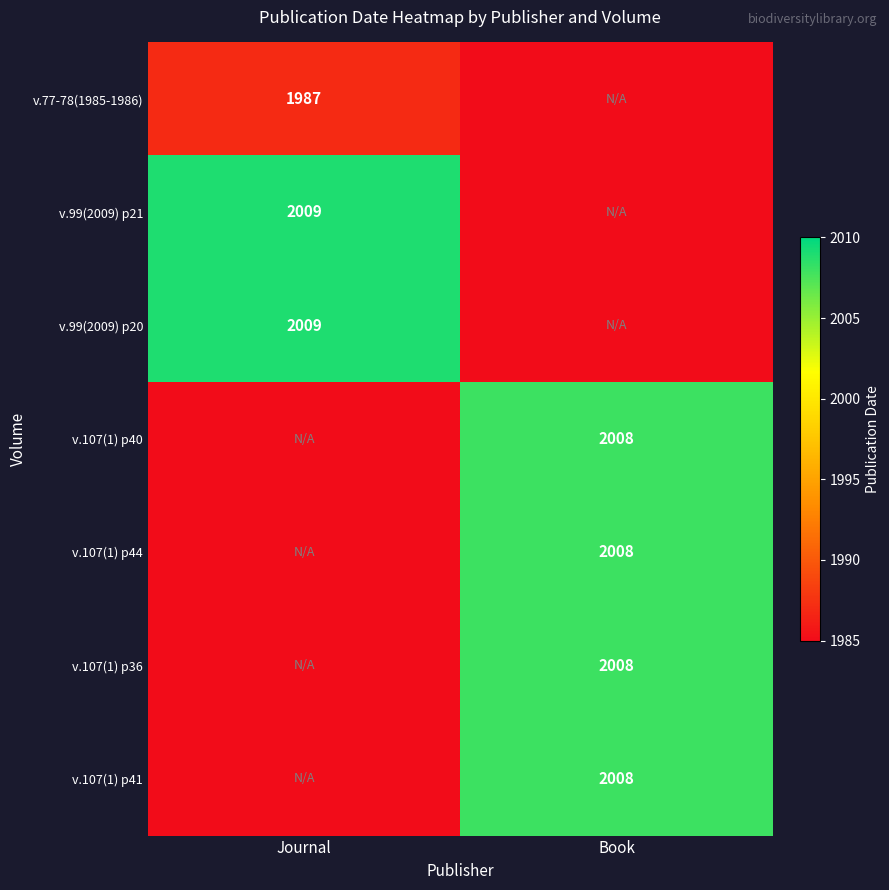

The v.77-78(1985-1986) series shows 549 at Journal. True or false?

False